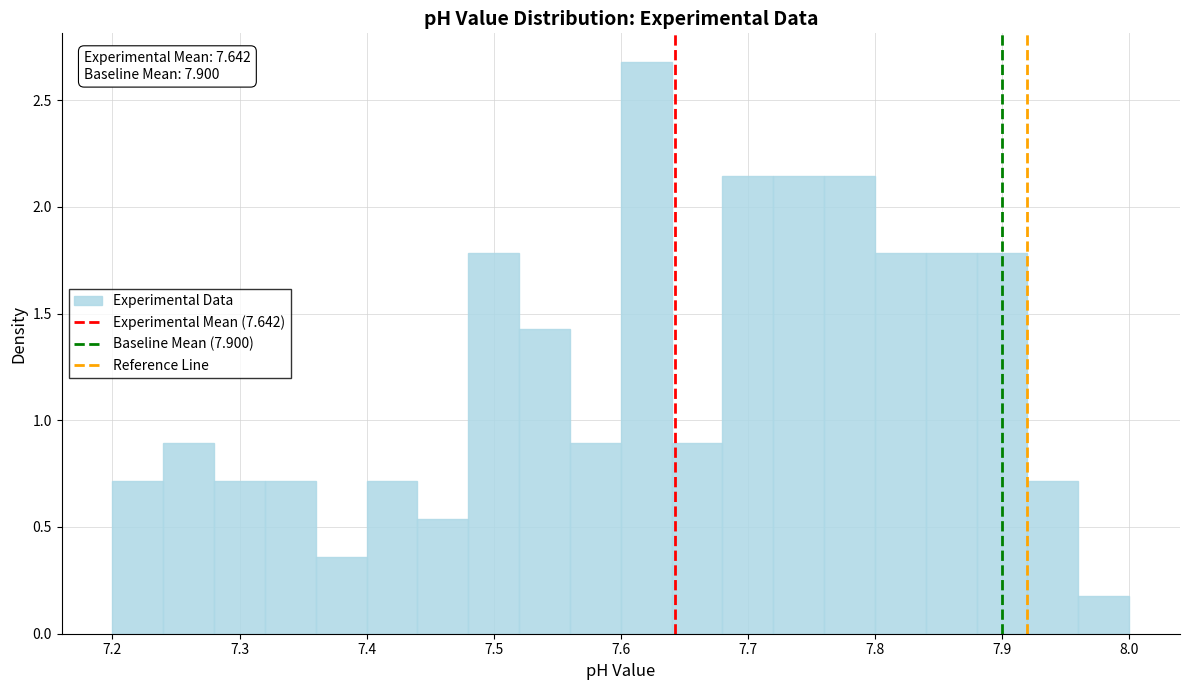

Over which range of the x-axis is the bar tallest?

7.60 to 7.64